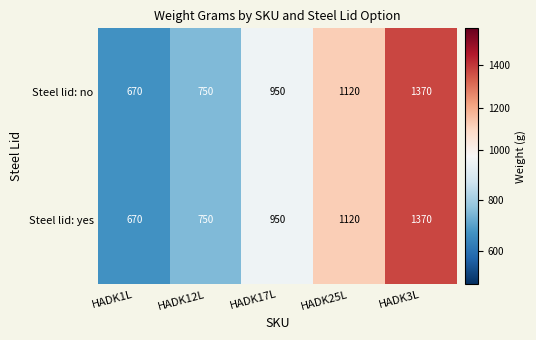

True or false: Steel lid: yes has a value of 1370 at HADK3L.

True